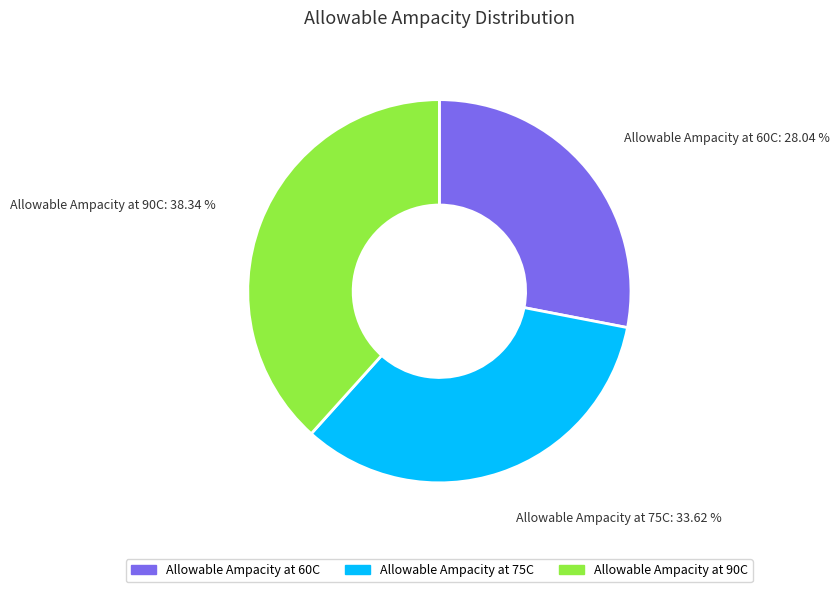

True or false: Allowable Ampacity at 60C accounts for 38% of the total.

False